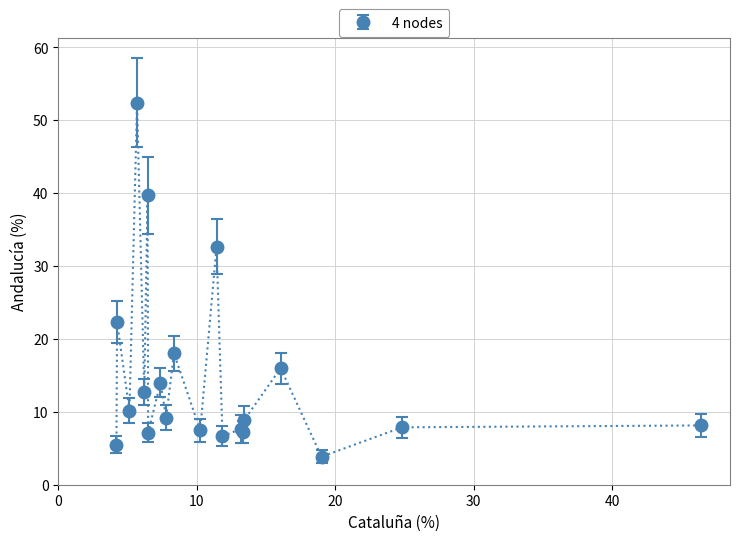

What is the value of the 2nd point from the left?

22.3